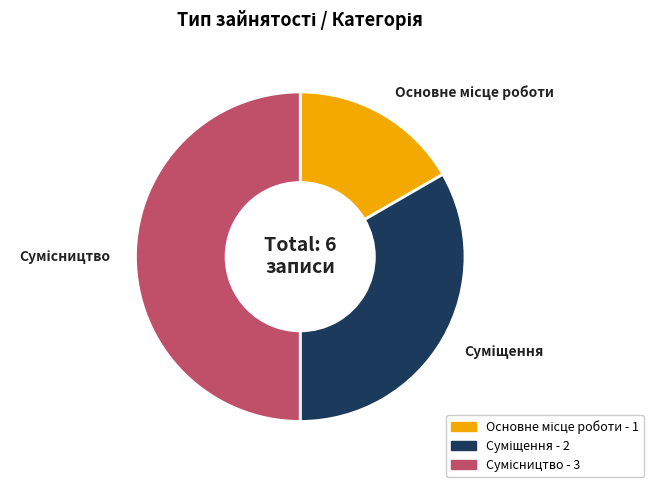

How many segments does this pie chart have?

3